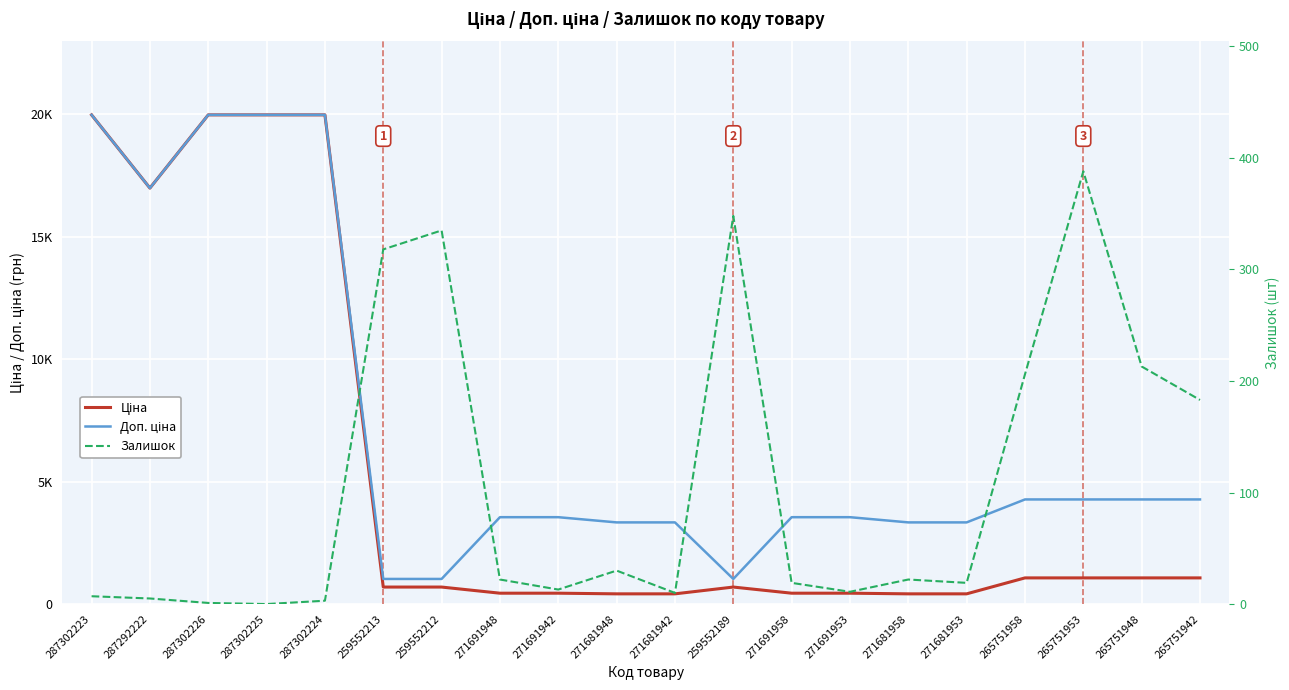

Count the number of data series in this chart.

3